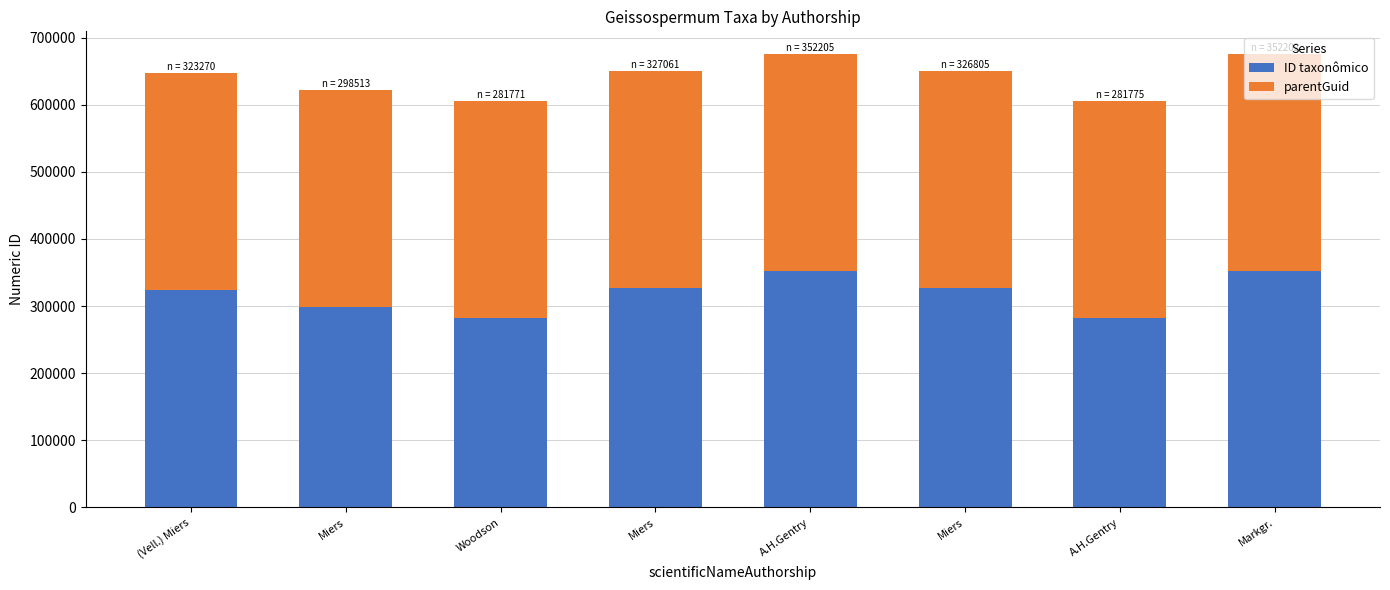

Count the number of data series in this chart.

2